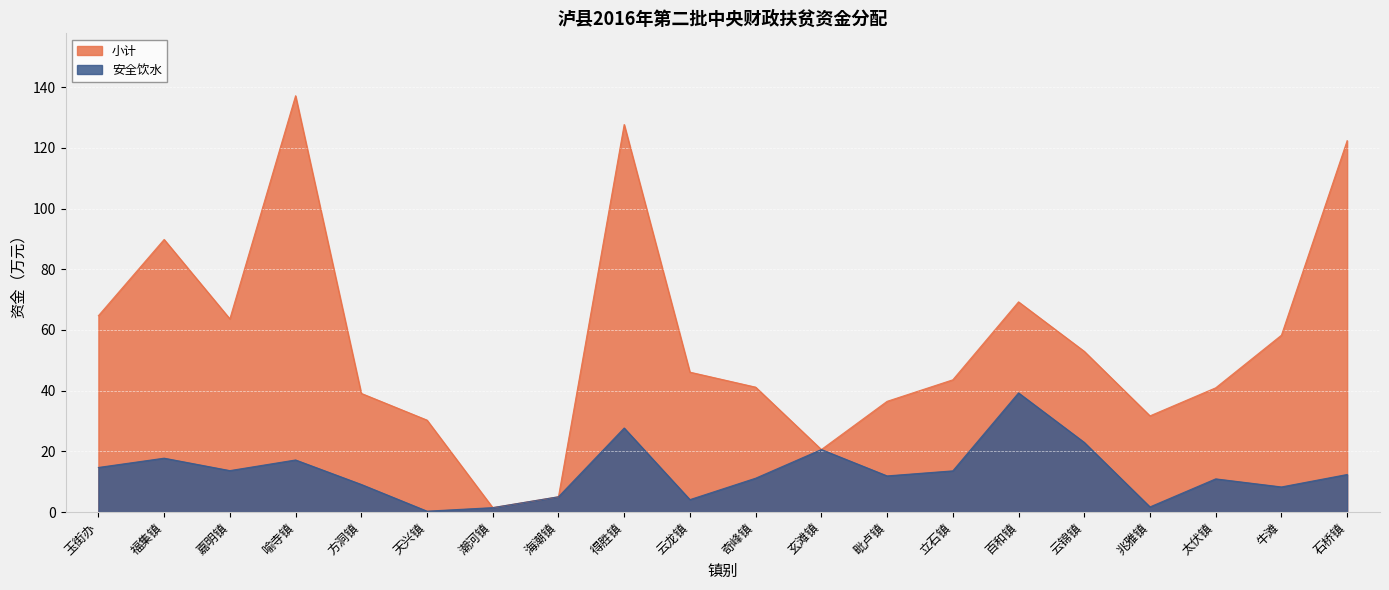

Which series has the largest total across all categories?

小计